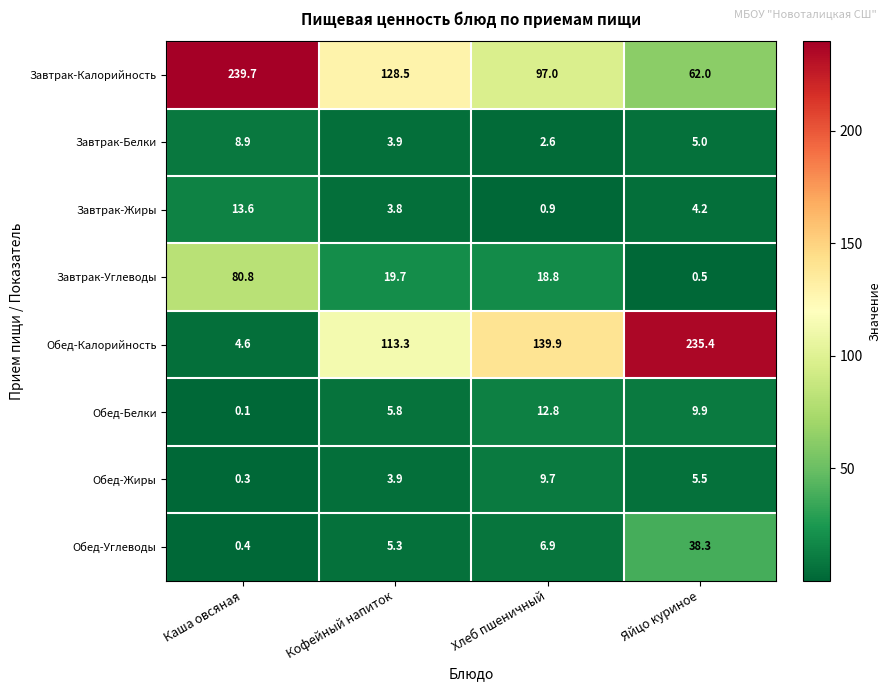

Between Каша овсяная and Яйцо куриное, which series saw the biggest shift?

Обед-Калорийность